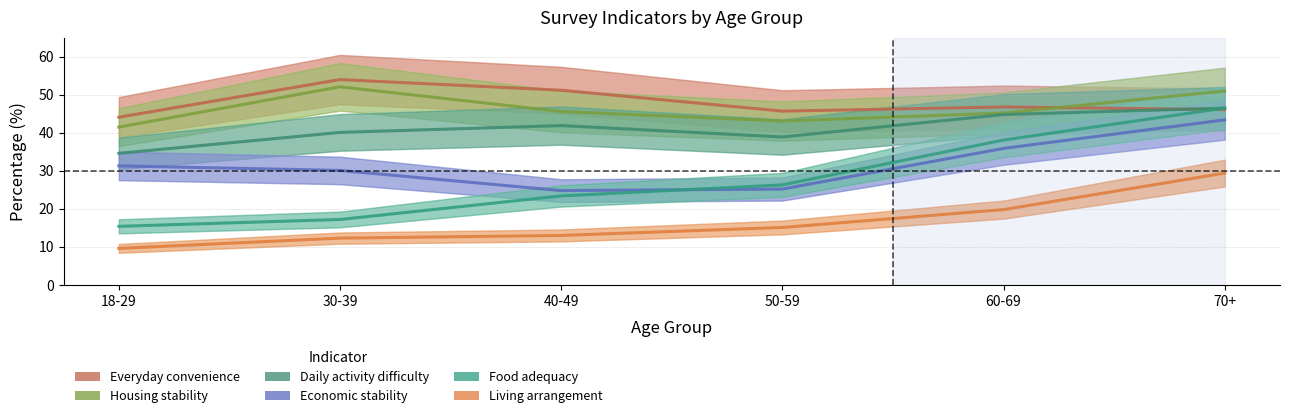

Where is the first local minimum for Economic stability?

40-49